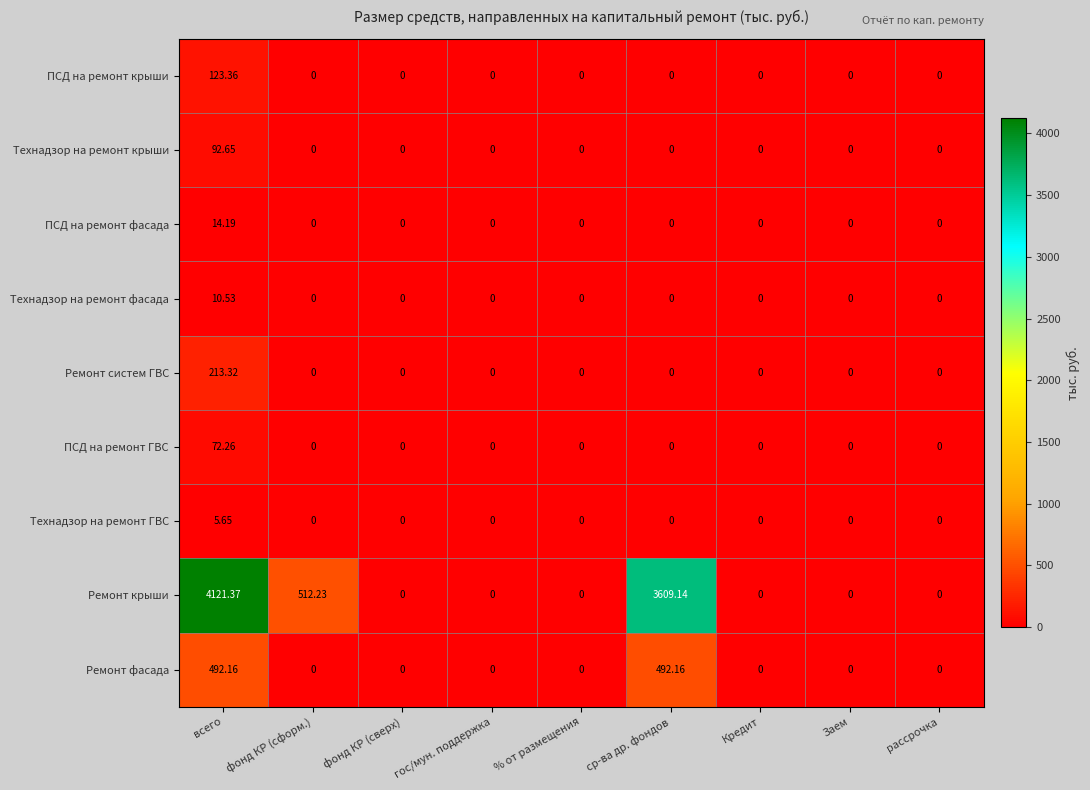

At which category is the sum across all series the highest?

всего